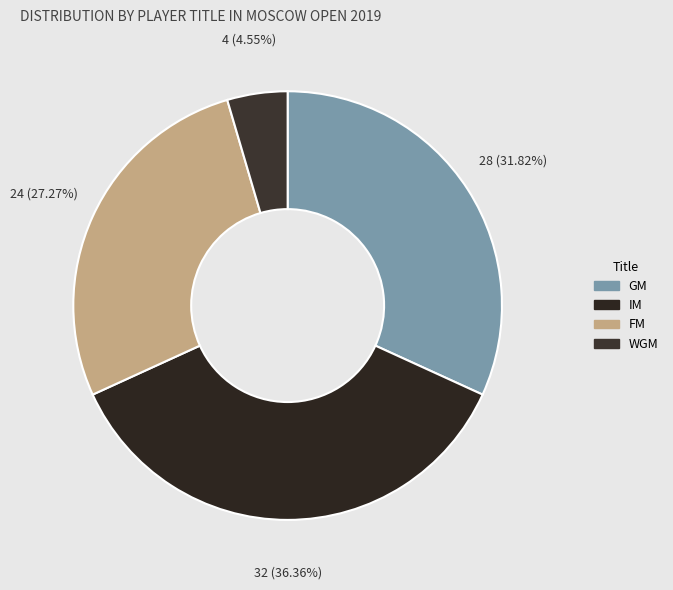

Does WGM represent more than half of the total?

No